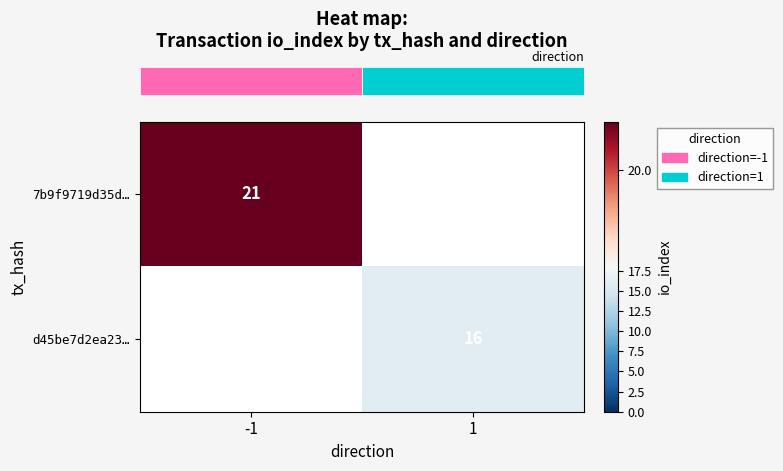

At how many categories does at least one series exceed 6?

2